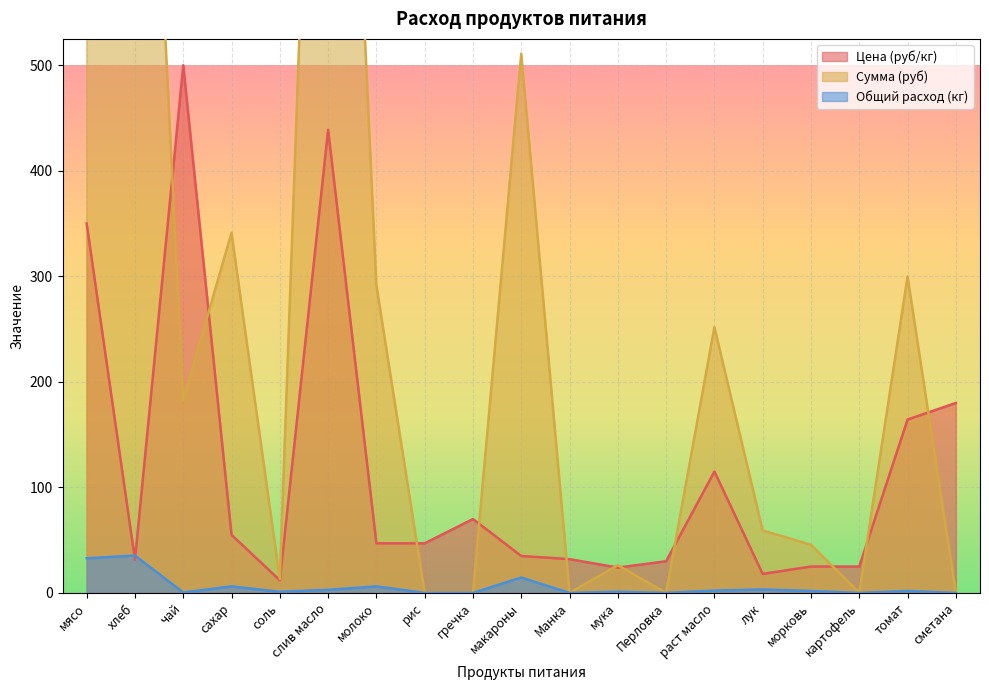

True or false: Сумма (руб) has a value of -5079.6 at сметана.

False